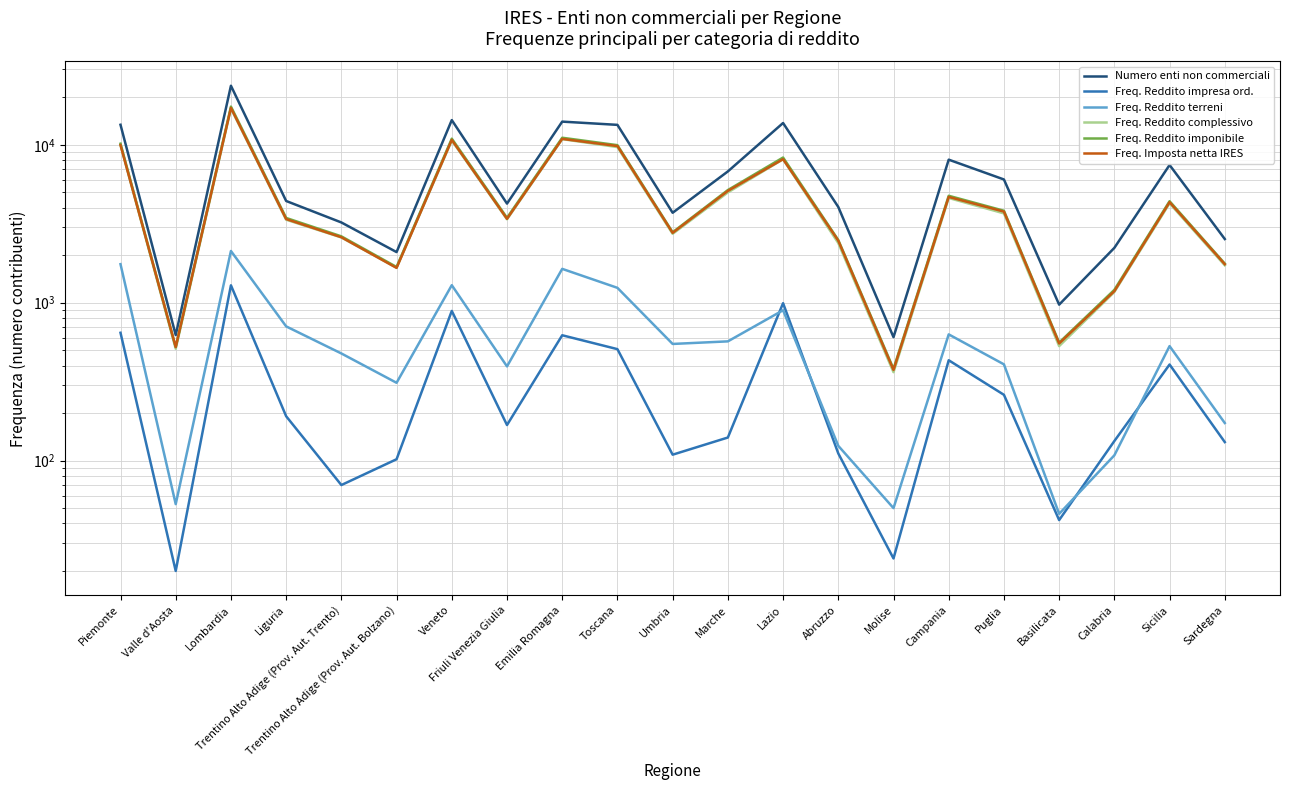

Which category has the highest value across all series?

Lombardia